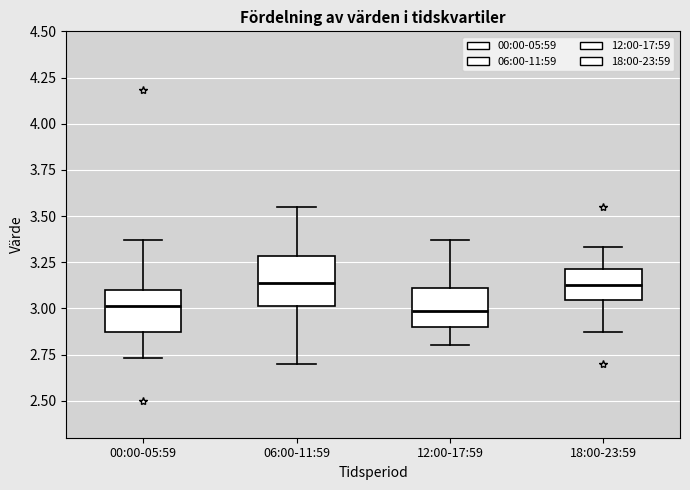

Reading left to right, transcribe this box plot: for each box, give where its median line is, the range the box spans, and where its two whiskers end, as read against the y-axis. The values are not printed on the chart, so give them approximately, as read against the axis.

00:00-05:59: median 3.00, box 2.85 to 3.10, whiskers 2.75 to 3.35
06:00-11:59: median 3.15, box 3.00 to 3.30, whiskers 2.70 to 3.55
12:00-17:59: median 3.00, box 2.90 to 3.10, whiskers 2.80 to 3.35
18:00-23:59: median 3.15, box 3.05 to 3.20, whiskers 2.85 to 3.35